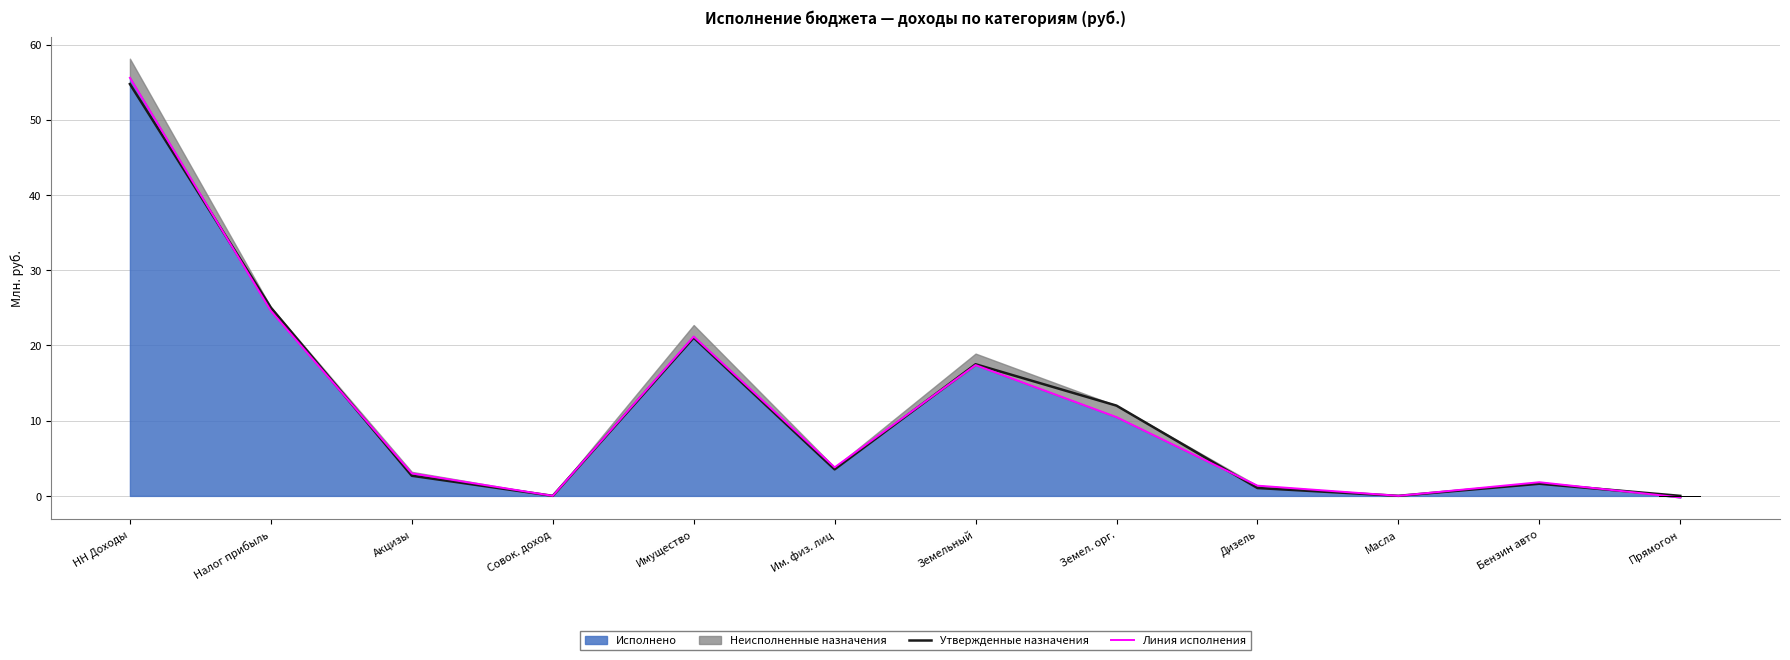

What position from the right is Акцизы?

10